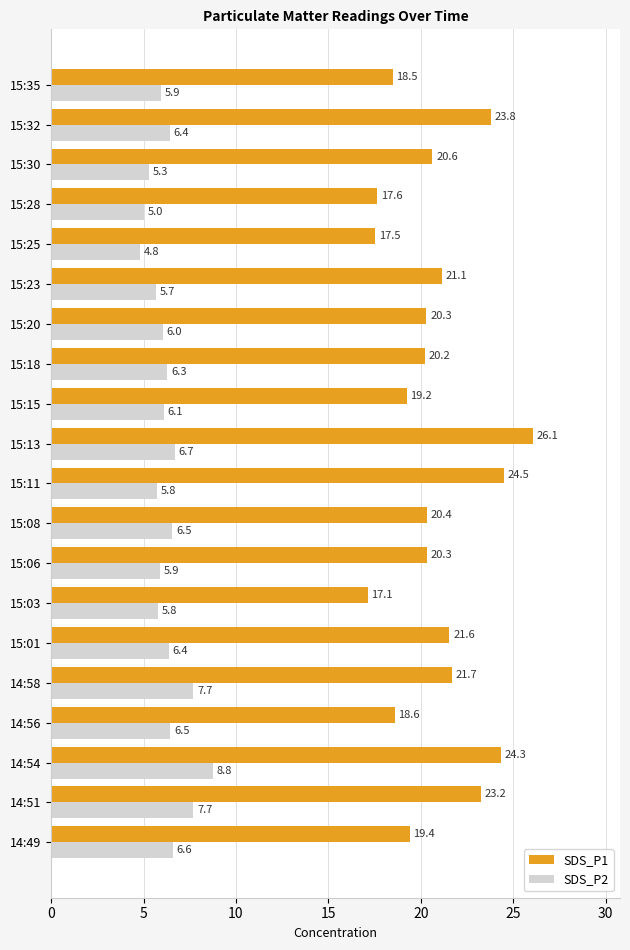

What is the minimum value for SDS_P2?

4.8